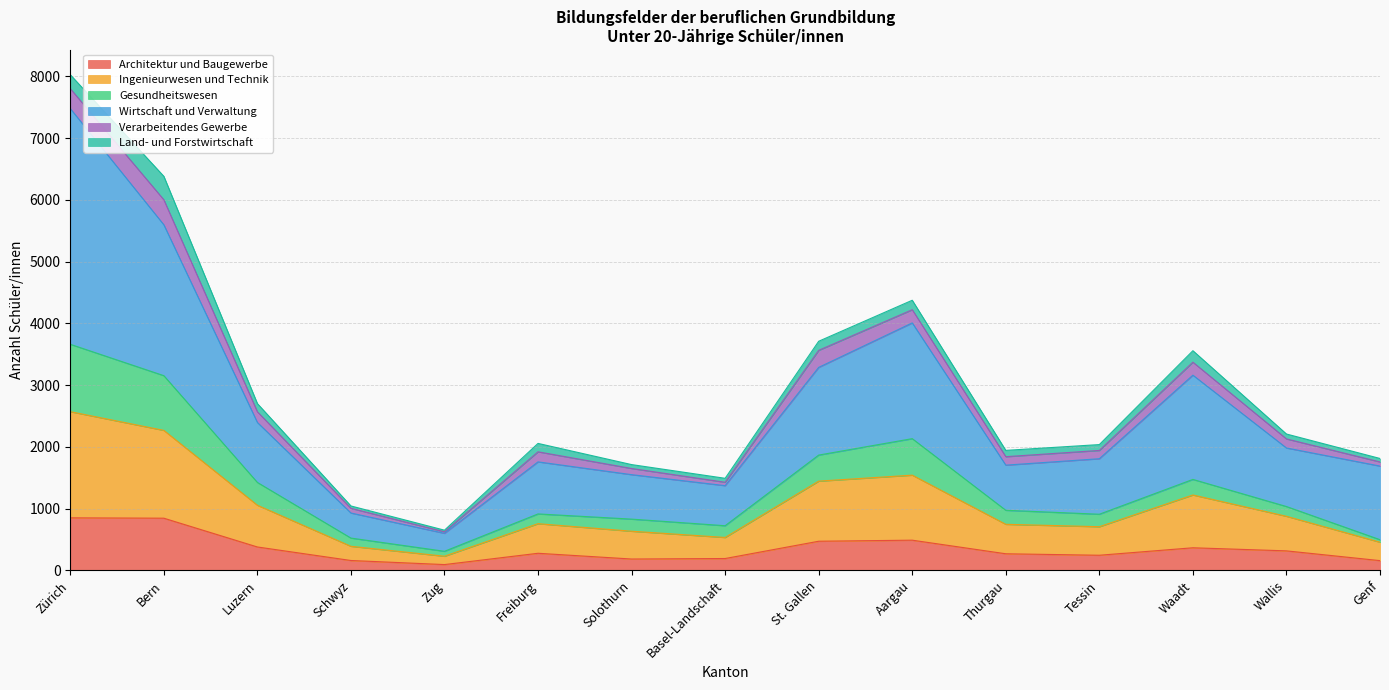

Does the chart display data point markers on the line(s)?

No